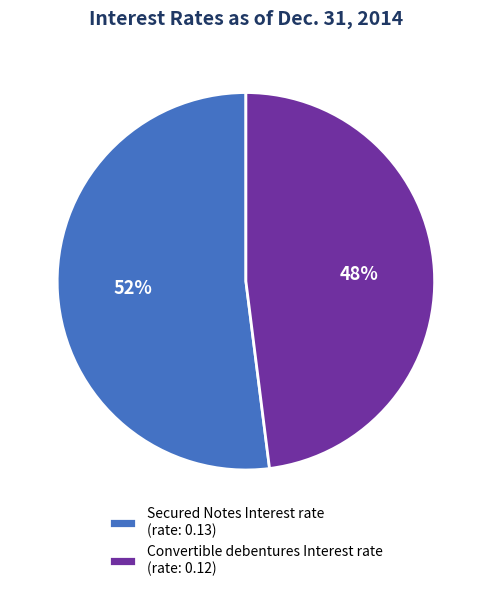

True or false: Secured Notes Interest rate accounts for 52% of the total.

True